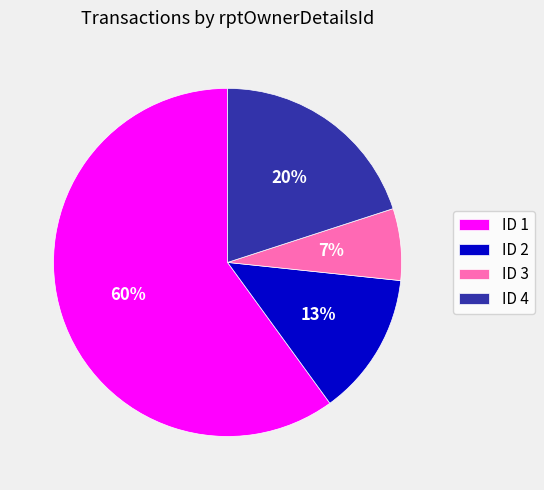

Which has a higher value, ID 4 or ID 2?

ID 4